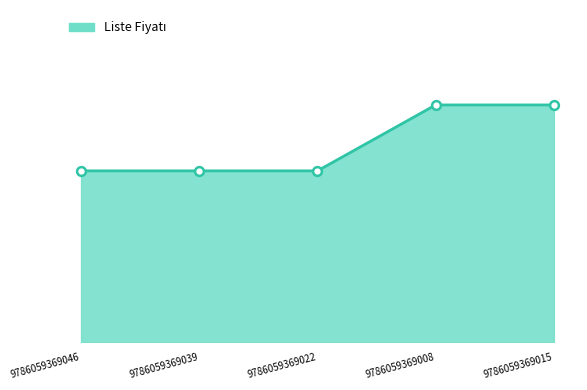

Approximately how many times larger is the value at 9786059369015 compared to 9786059369008?

1.0